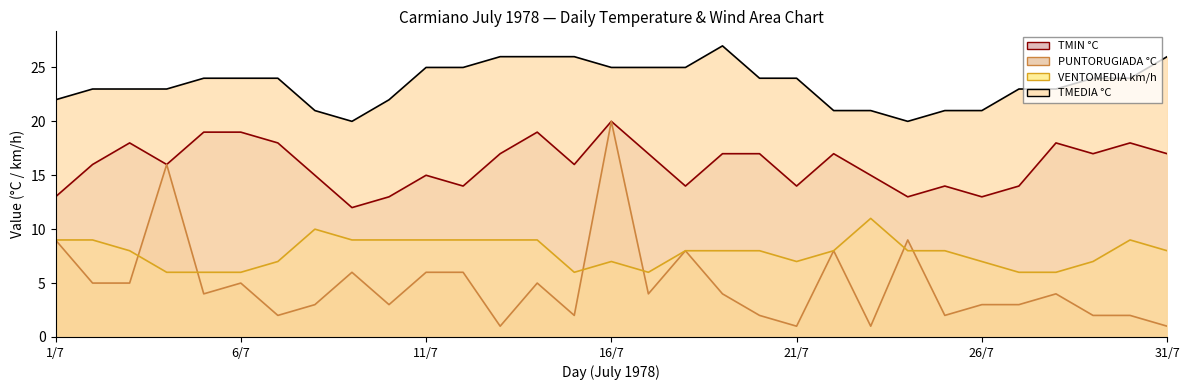

Which has a higher value, 19/7 or 9/7?

19/7